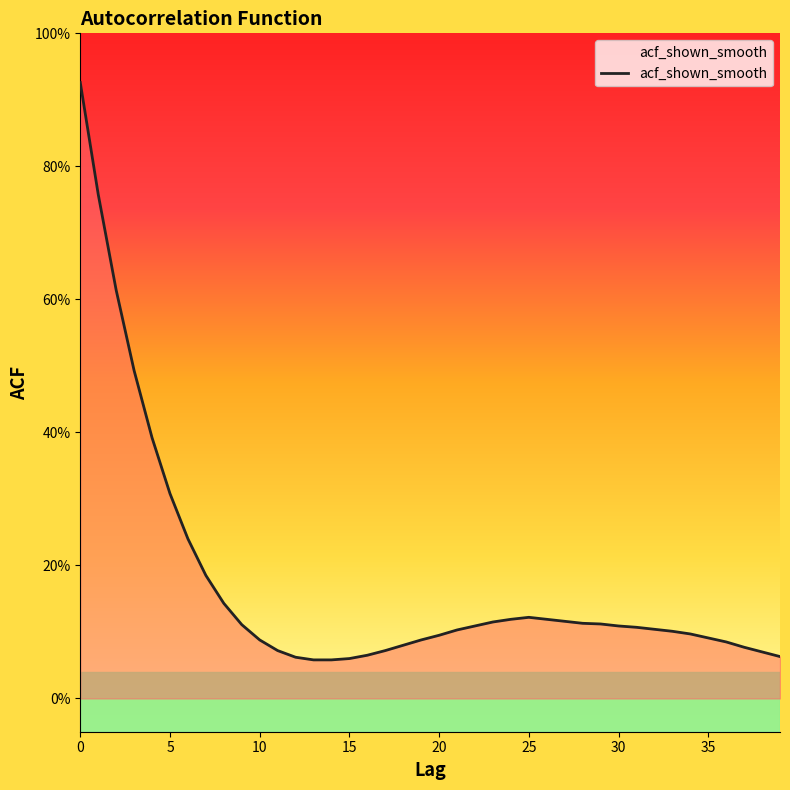

At which category does the data reach its first local peak?

25